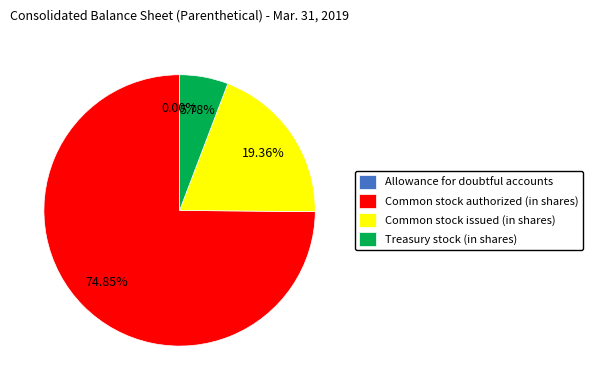

Is the sum of Common stock issued (in shares) and Common stock authorized (in shares) greater than half?

Yes